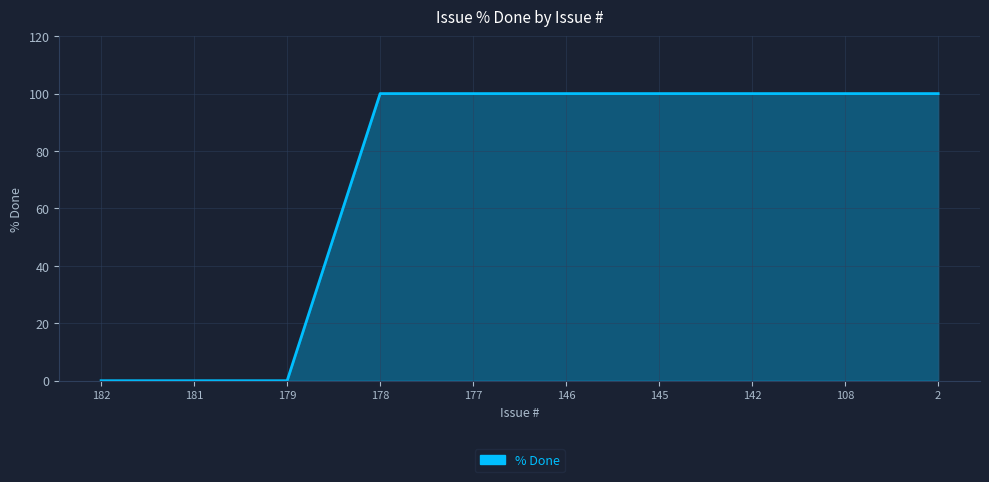

What is the maximum value shown in the chart?

100